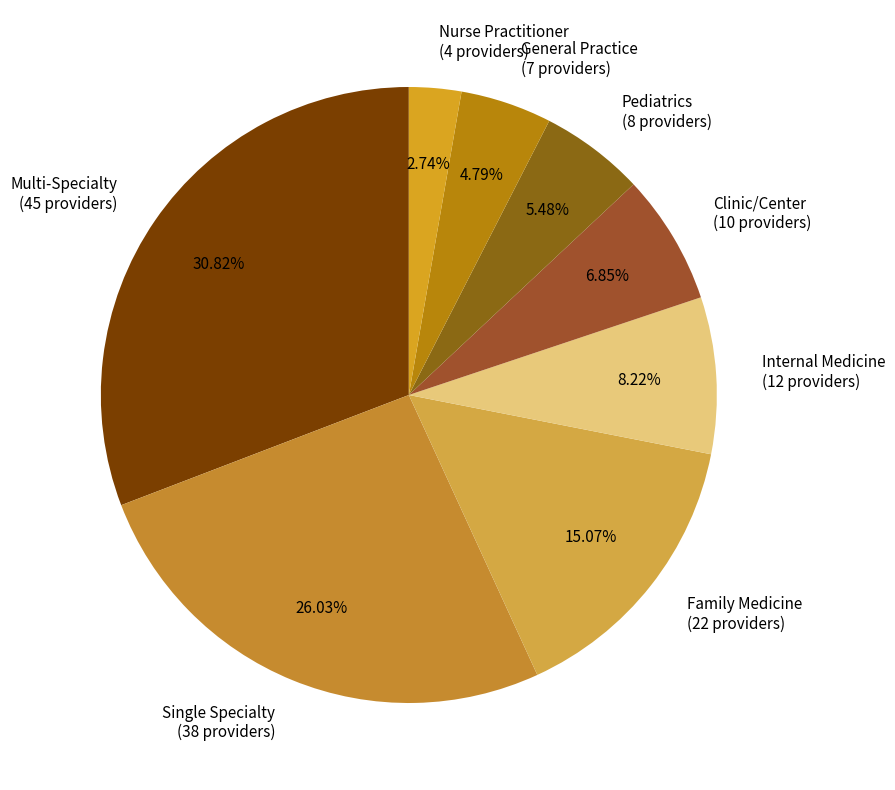

What is the largest slice in the pie chart?

Multi-Specialty